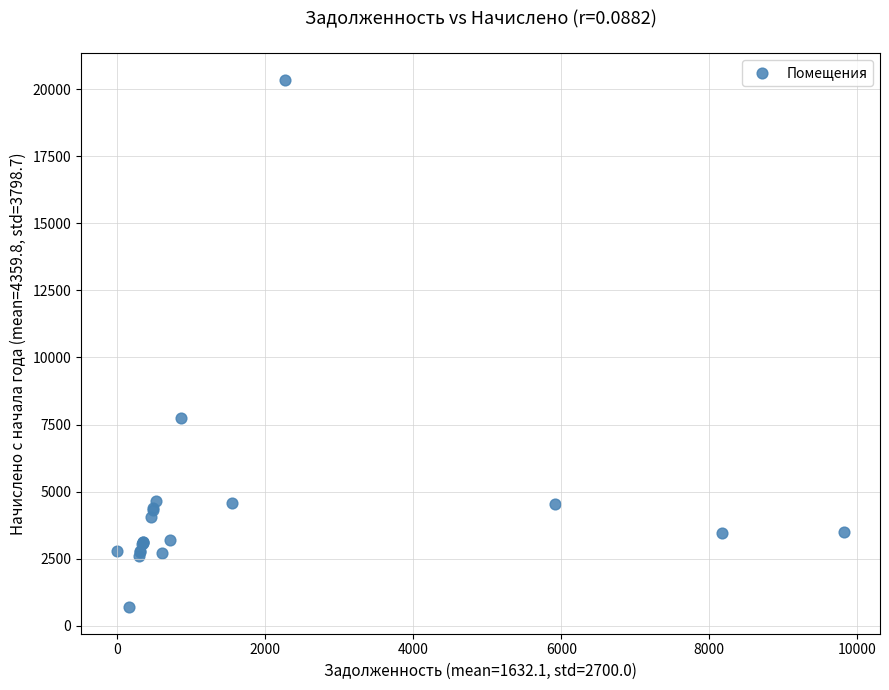

What Y value in the scatter plot is closest to 10517?

7738.1